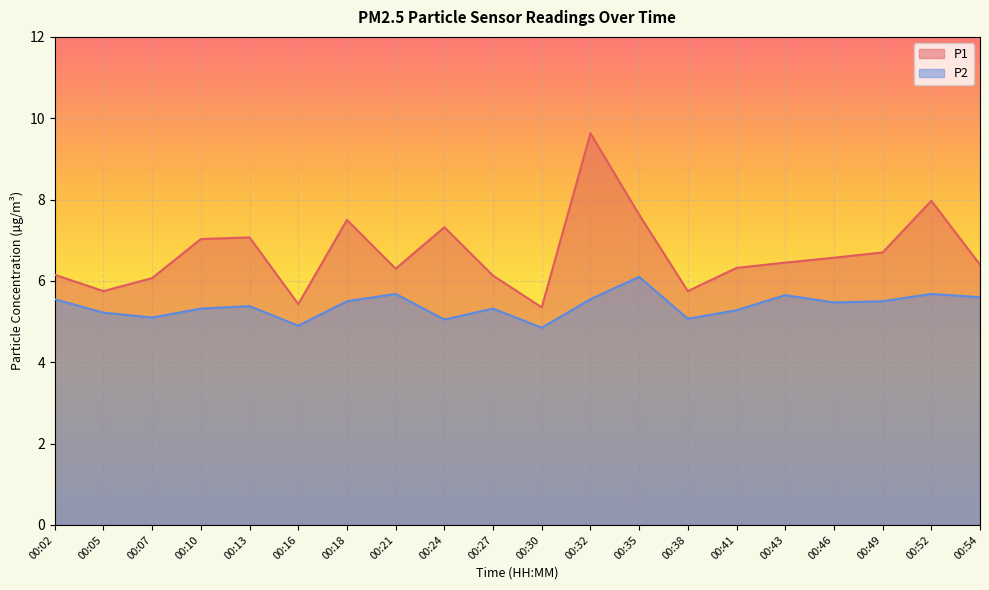

How many distinct data groups are displayed?

2